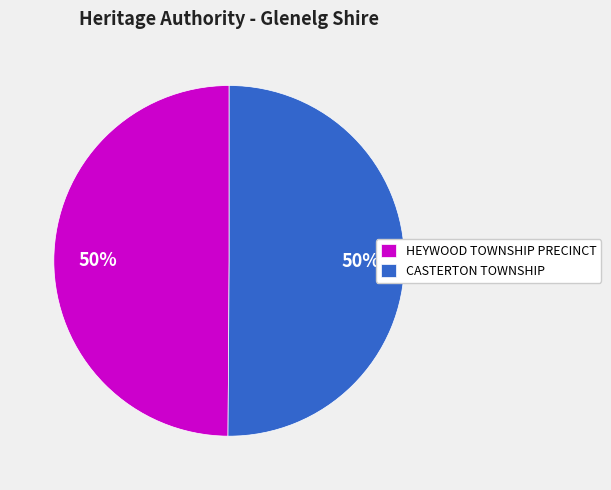

To the nearest percent, what is the average slice percentage?

50%